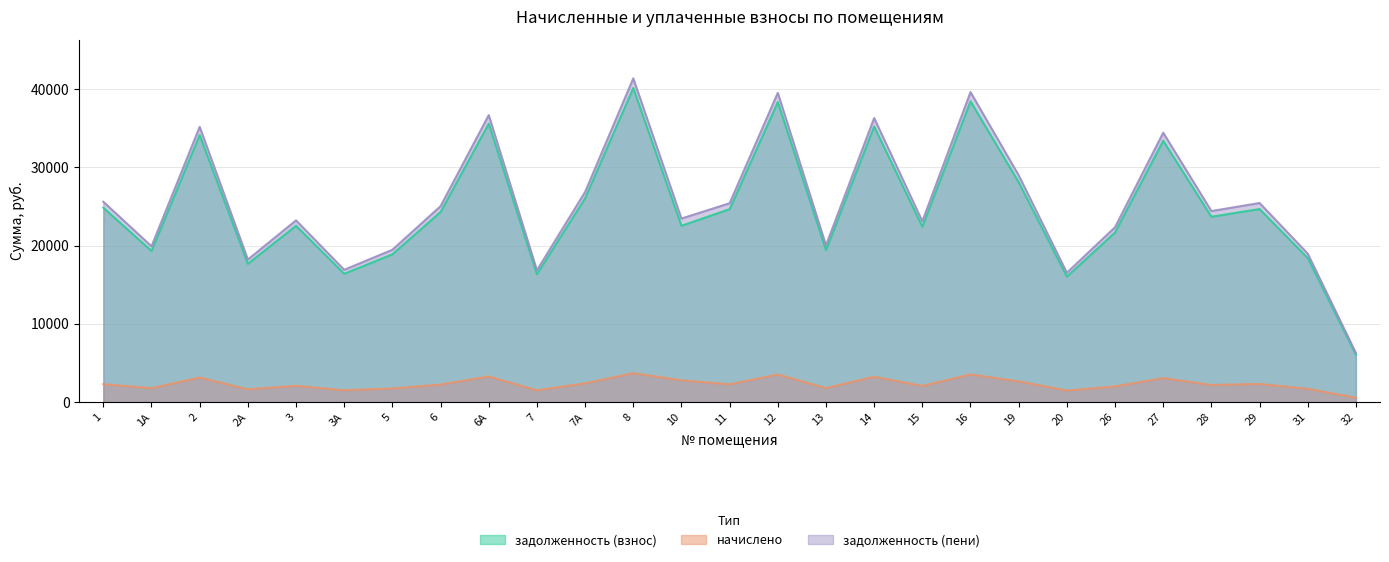

What is the sum of the задолженность (пени) values at 31 and 20?

35503.4